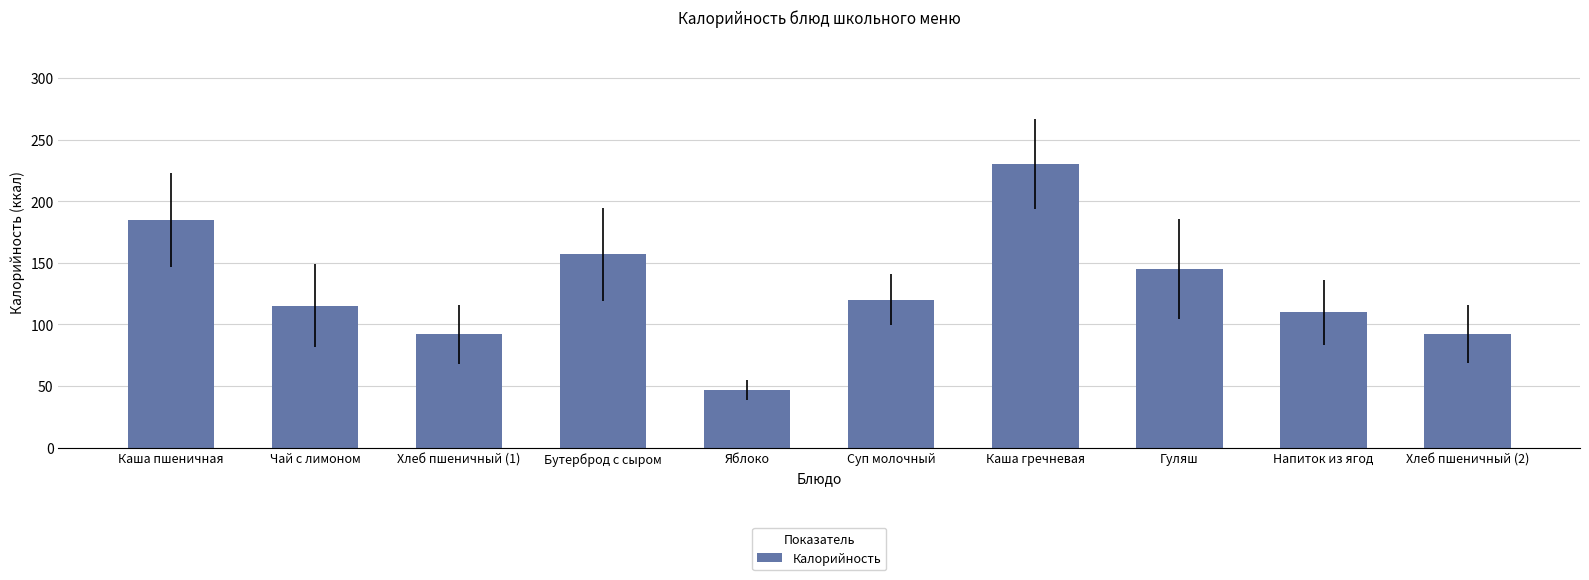

Which category has the highest value across all series?

Каша гречневая